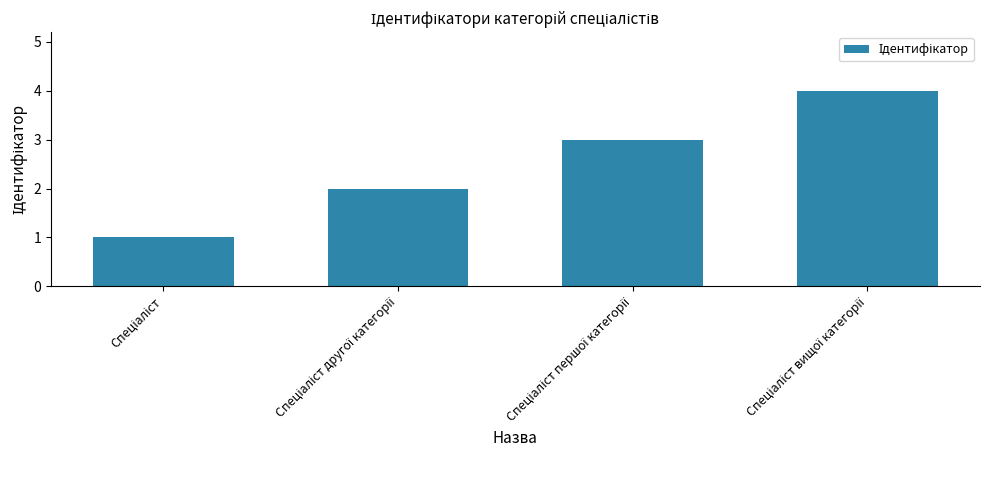

What is the maximum value shown in the chart?

4